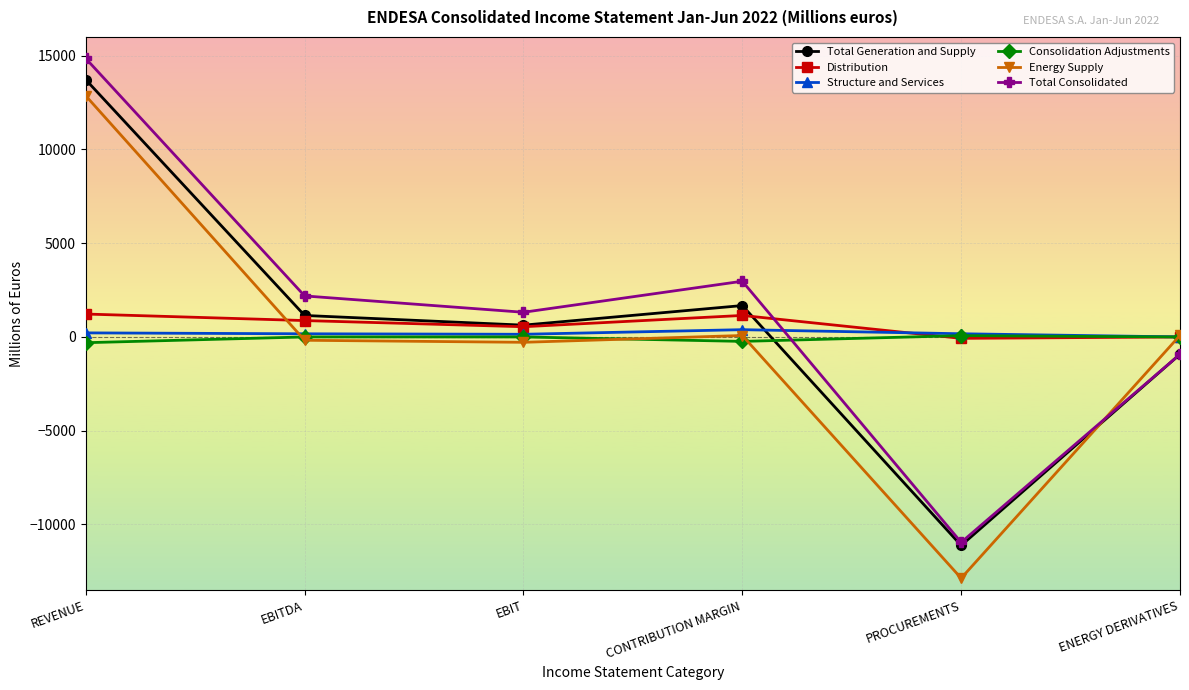

How many categories are shown in the chart?

6